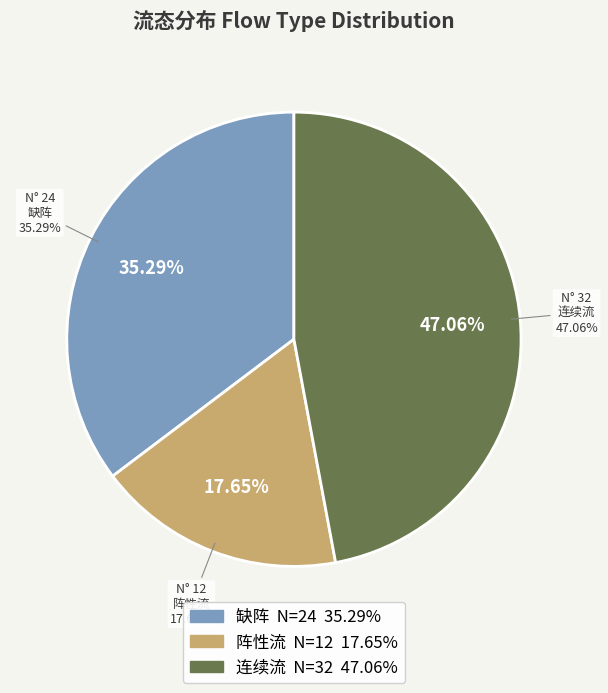

Is there a majority slice in this chart?

No